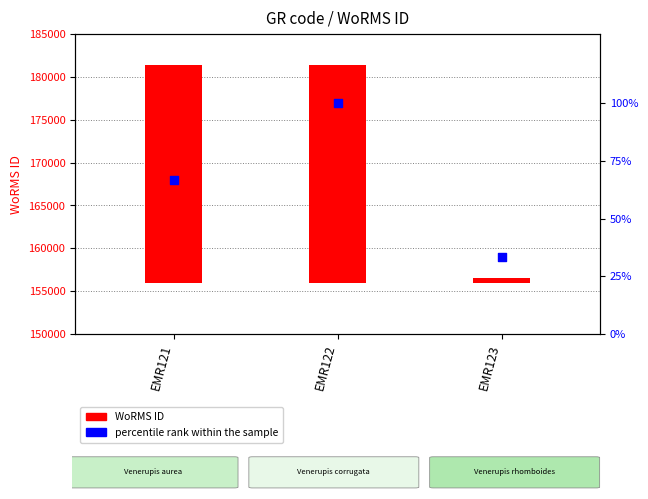

What are all the series names shown in the legend?

WoRMS ID, percentile rank within the sample